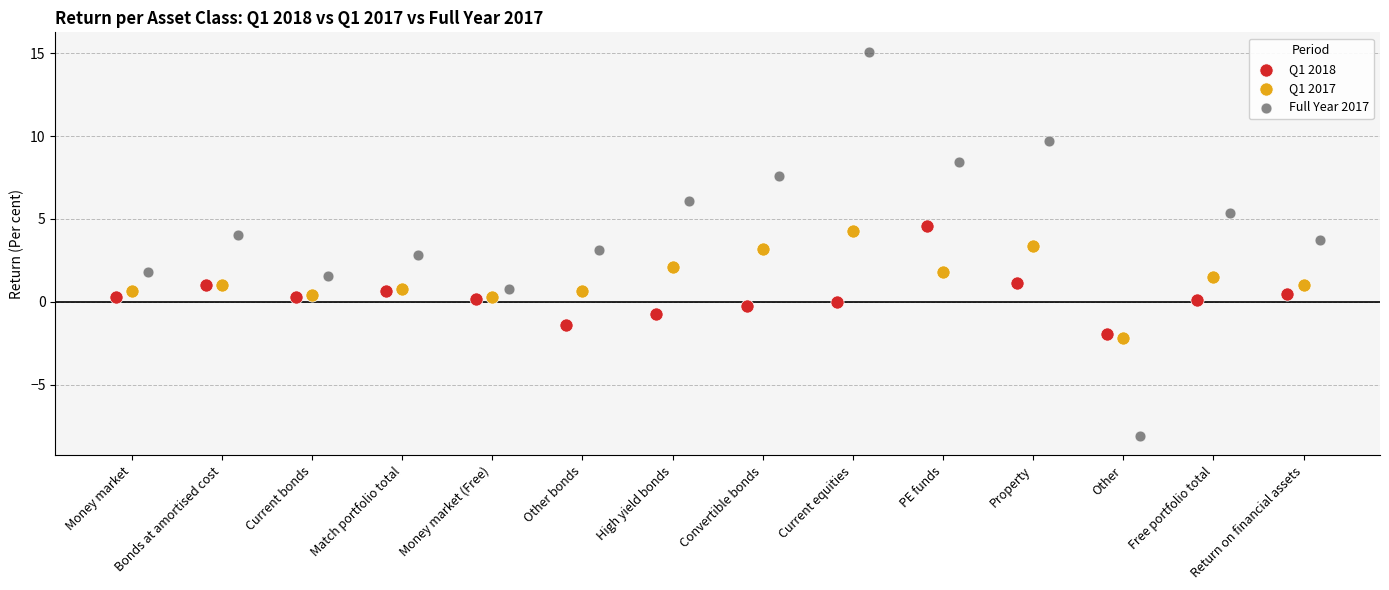

Which series has the widest spread of Y values?

Full Year 2017